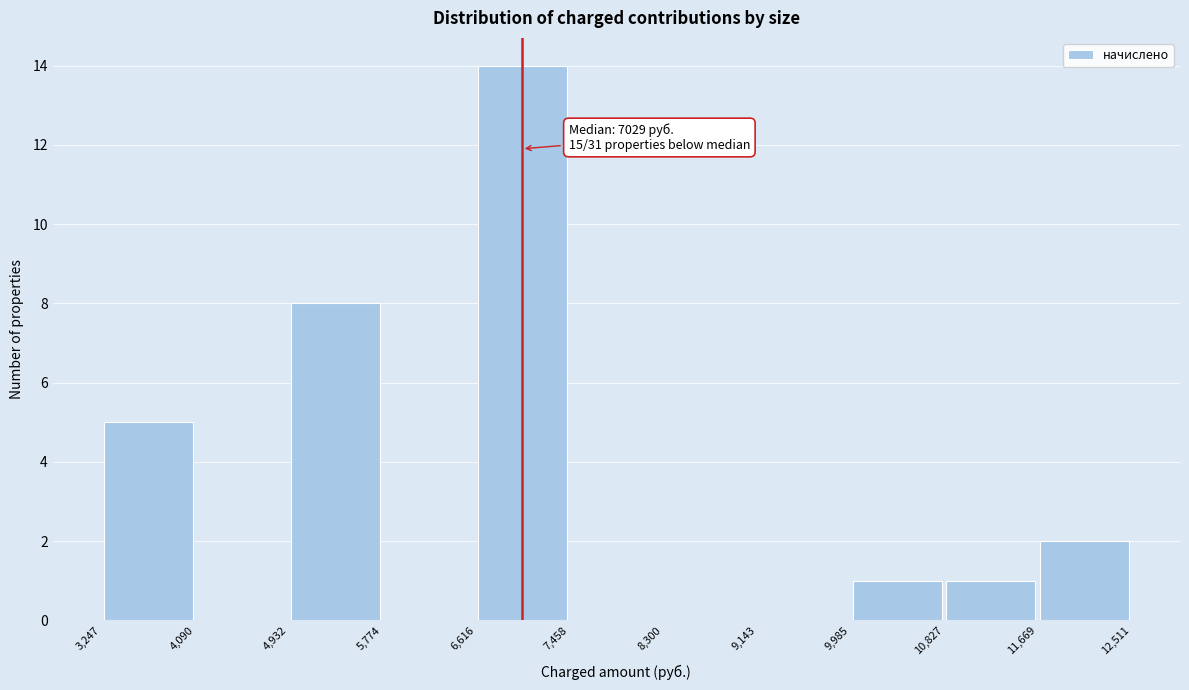

Which range on the x-axis has the tallest bar?

6,616 to 7,458